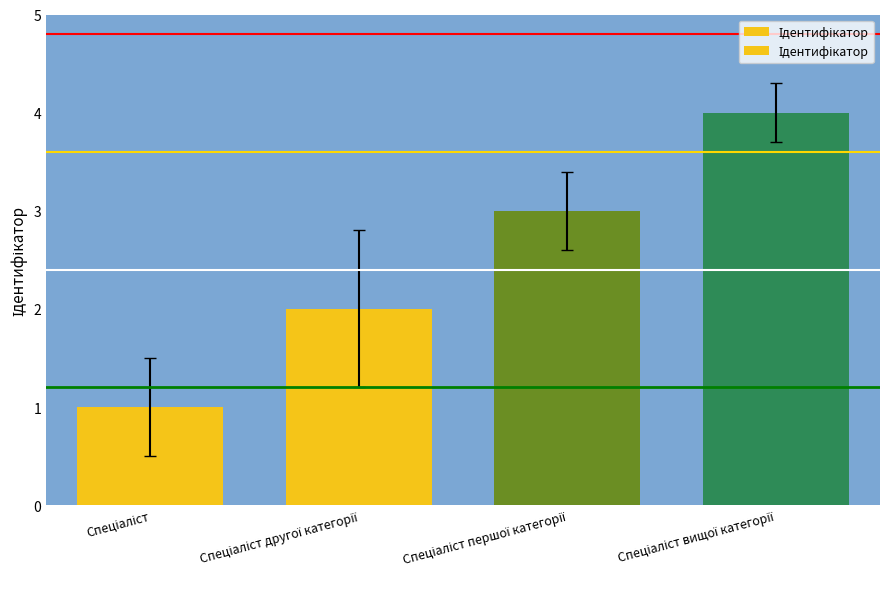

What is the sum of all values?

10